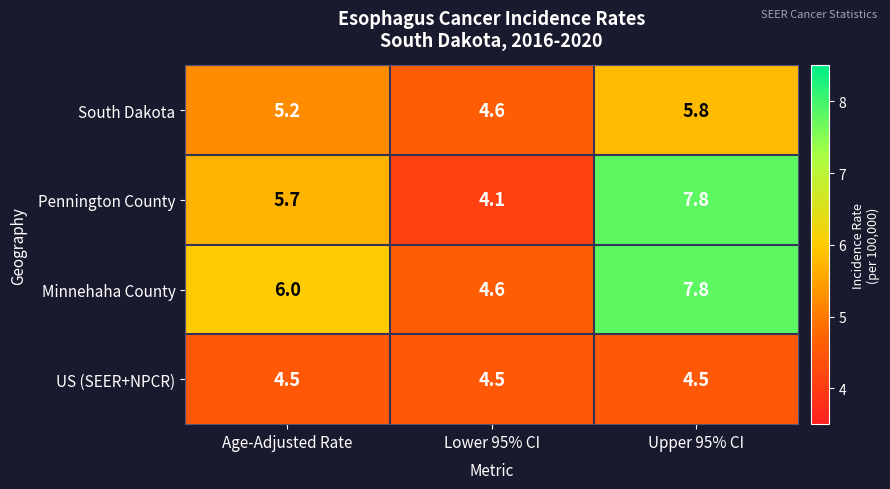

True or false: Pennington County has a value of 12.0 at Upper 95% CI.

False